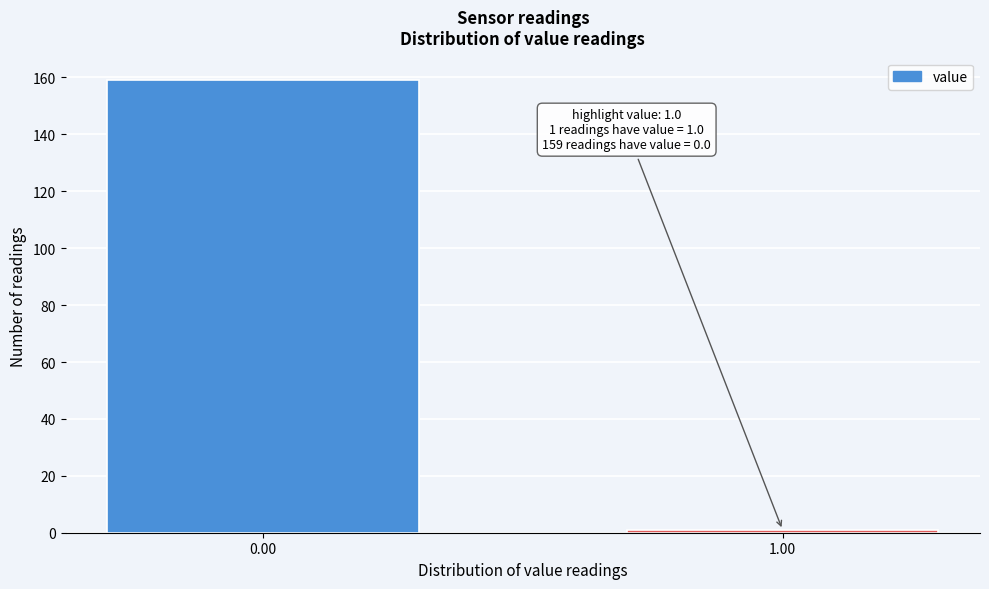

Reading left to right, list all the values displayed in this chart.

159	1